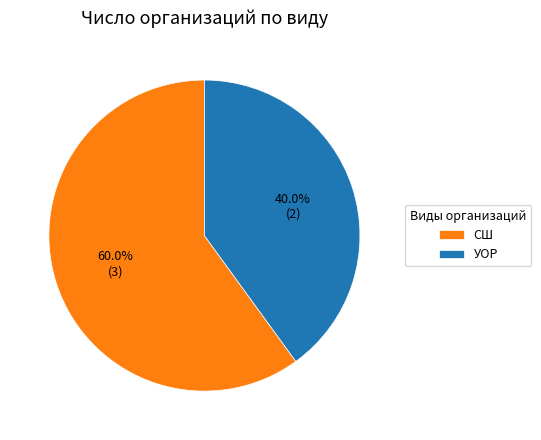

What percentage do УОР and СШ together represent?

100.0%